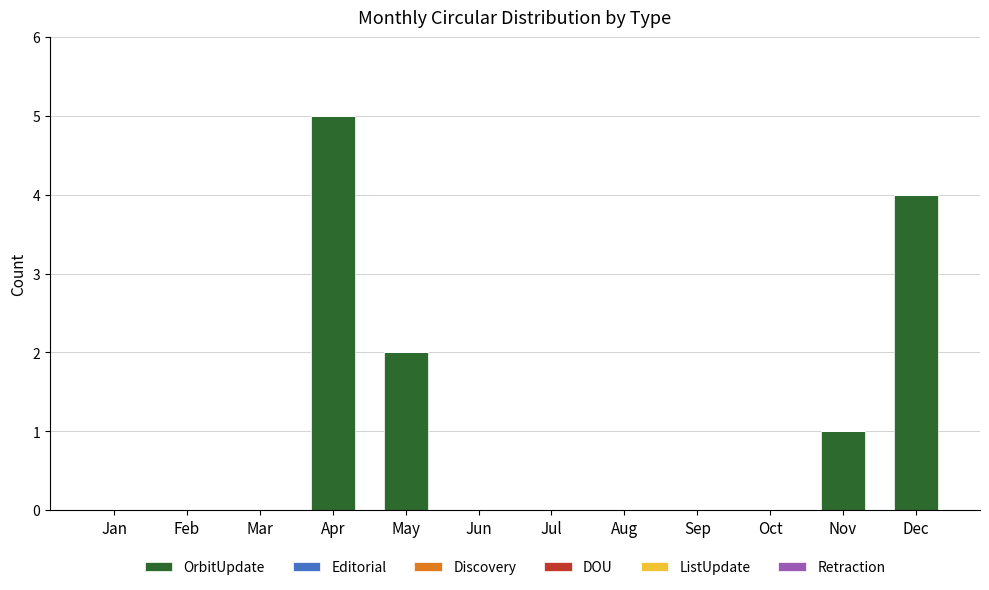

Reading left to right, list all the values displayed in this chart.

Jan=0	Feb=0	Mar=0	Apr=5	May=2	Jun=0	Jul=0	Aug=0	Sep=0	Oct=0	Nov=1	Dec=4